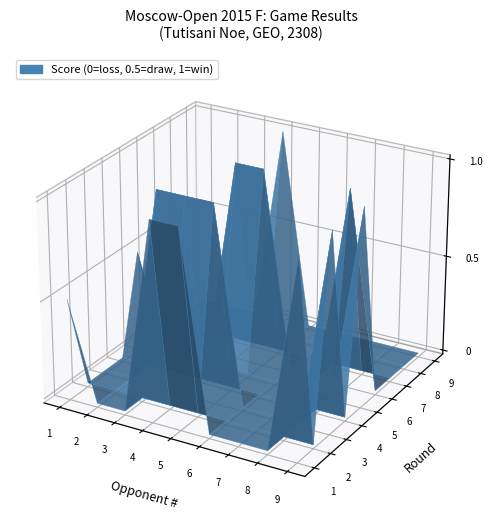

What is the average value of the 6 series?

0.3